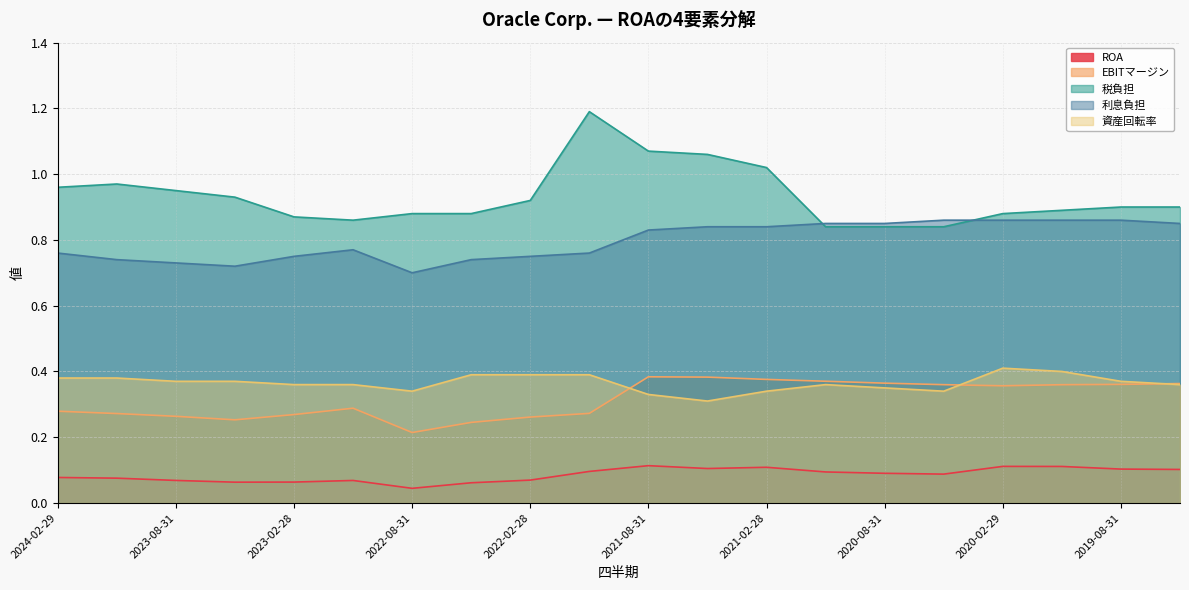

The 利息負担 series shows 0.8 at 2021-02-28. True or false?

True